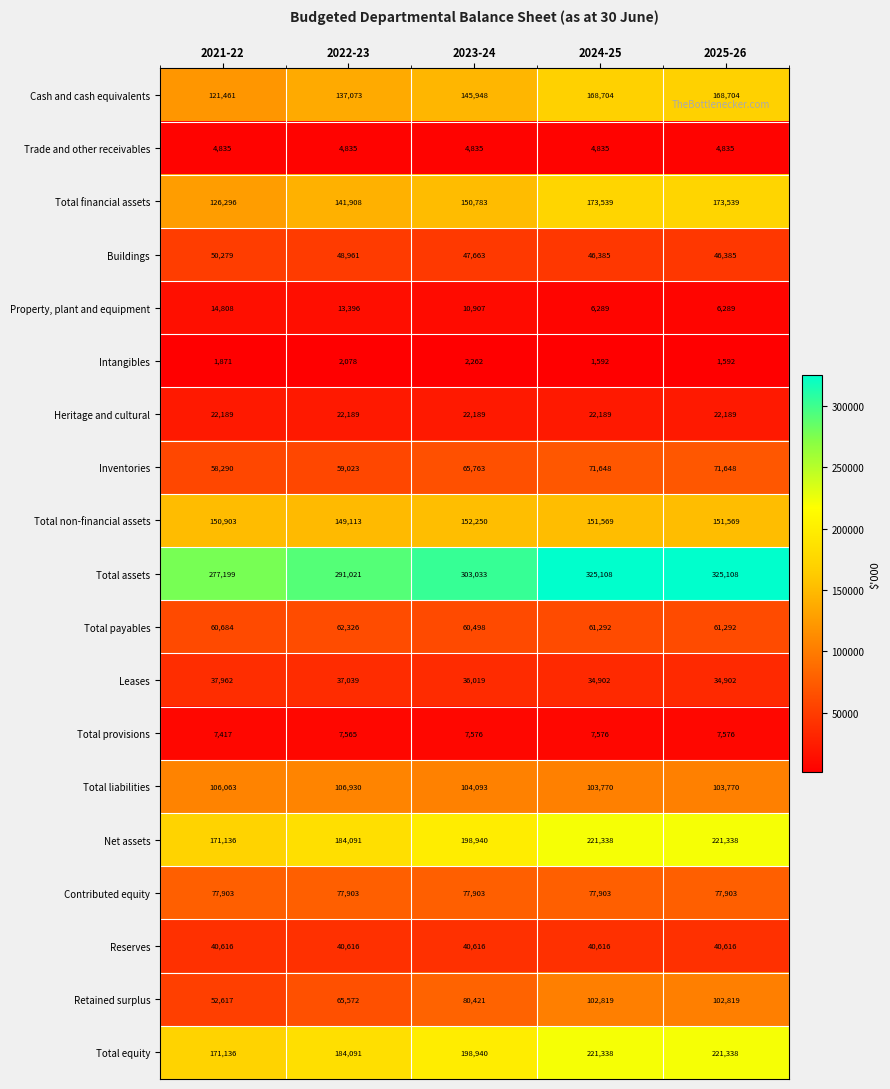

What value does the Total assets series have at 2025-26, to the nearest 100?

325100